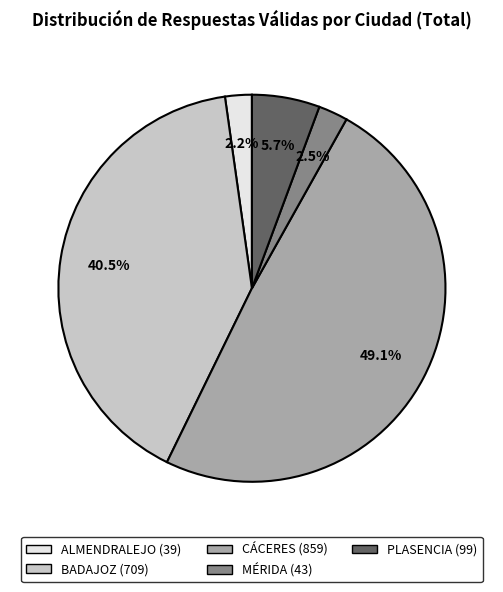

What is the largest slice in the pie chart?

CÁCERES